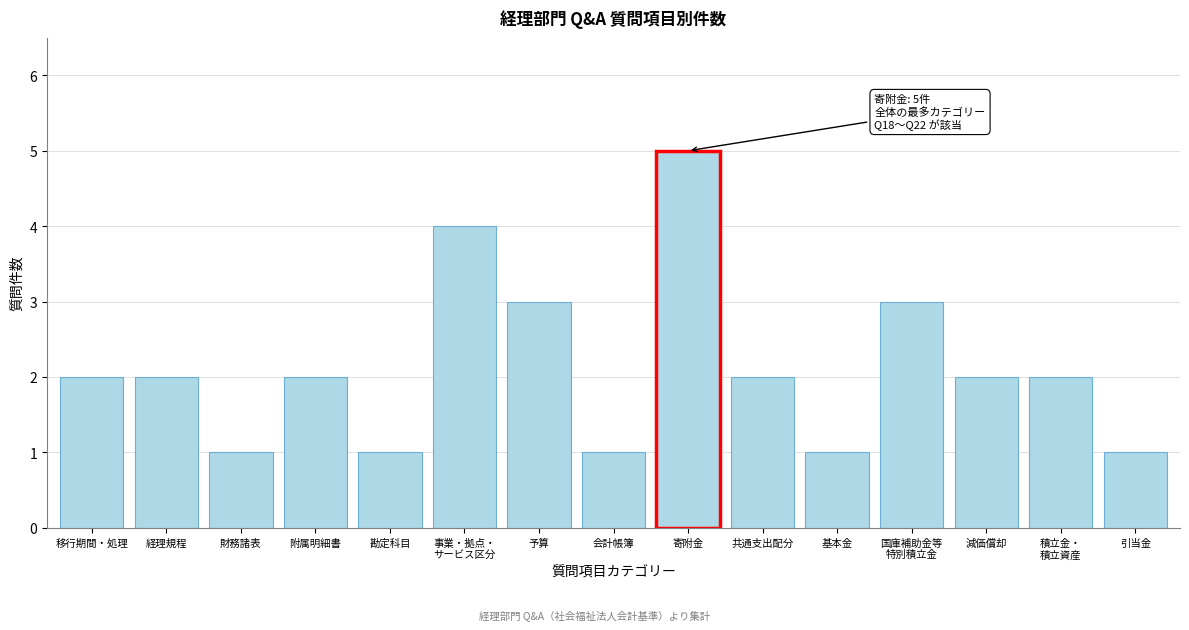

Reading left to right, list all the values displayed in this chart.

2	2	1	2	1	4	3	1	5	2	1	3	2	2	1